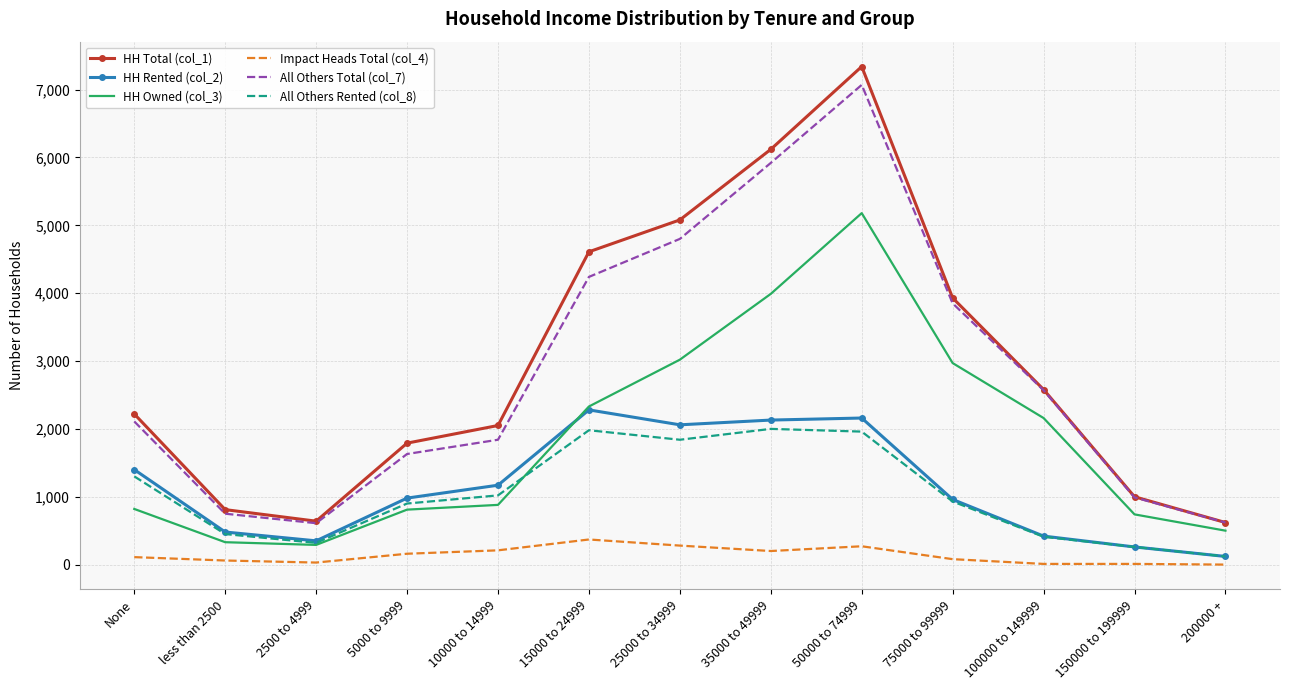

How many categories are shown in the chart?

13